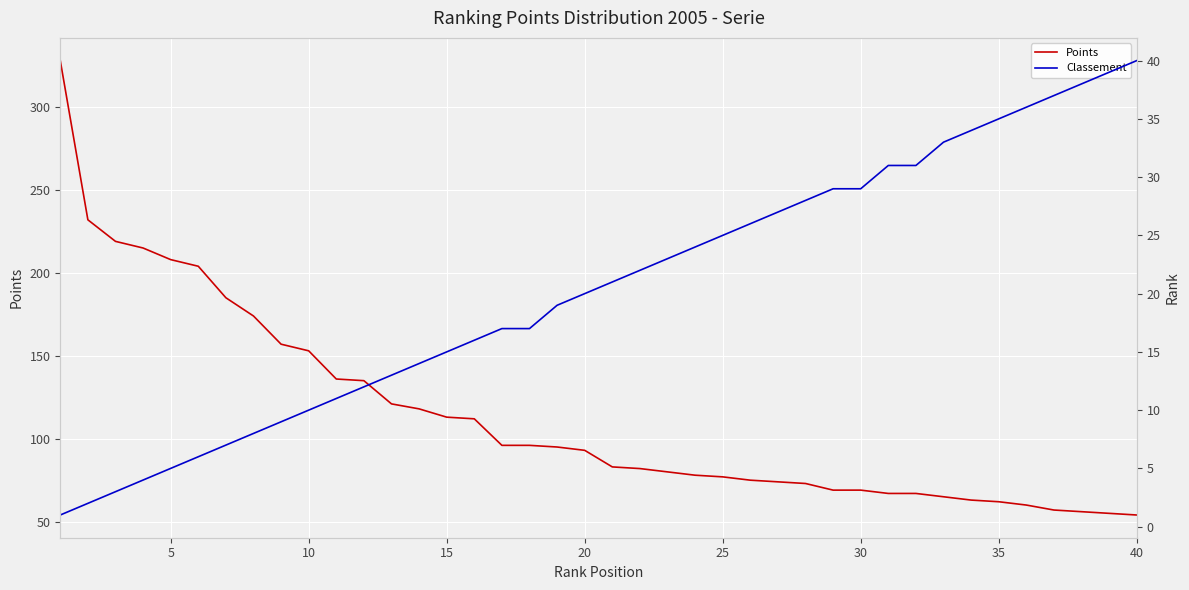

What value does the Points series have at 10?

153